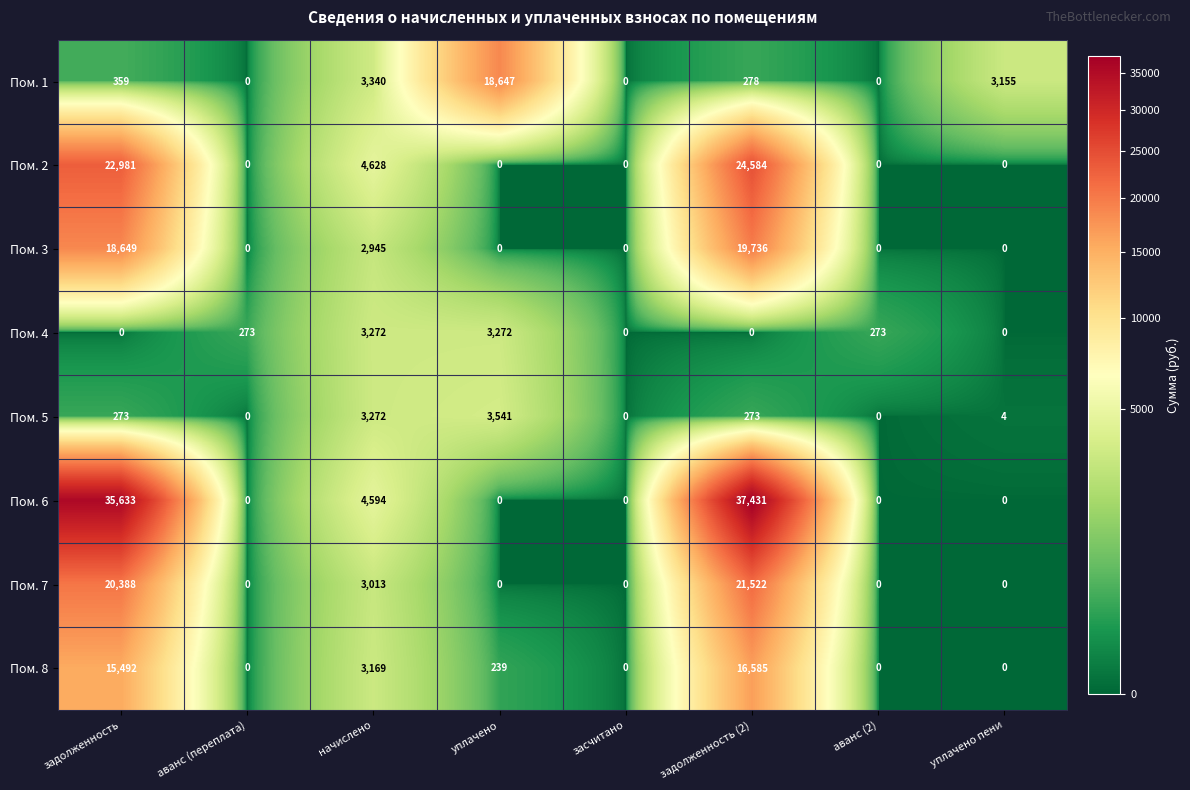

Which series has the largest total across all categories?

Пом. 6